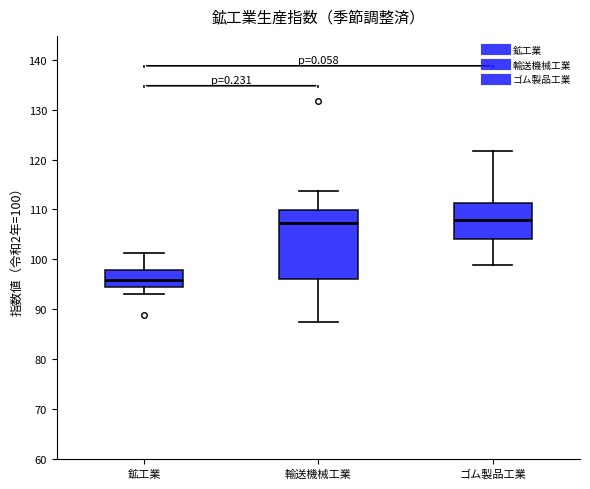

Where does the median line of the box for 鉱工業 sit on the y-axis? The values are not printed on the chart, so give them approximately, as read against the axis.

96